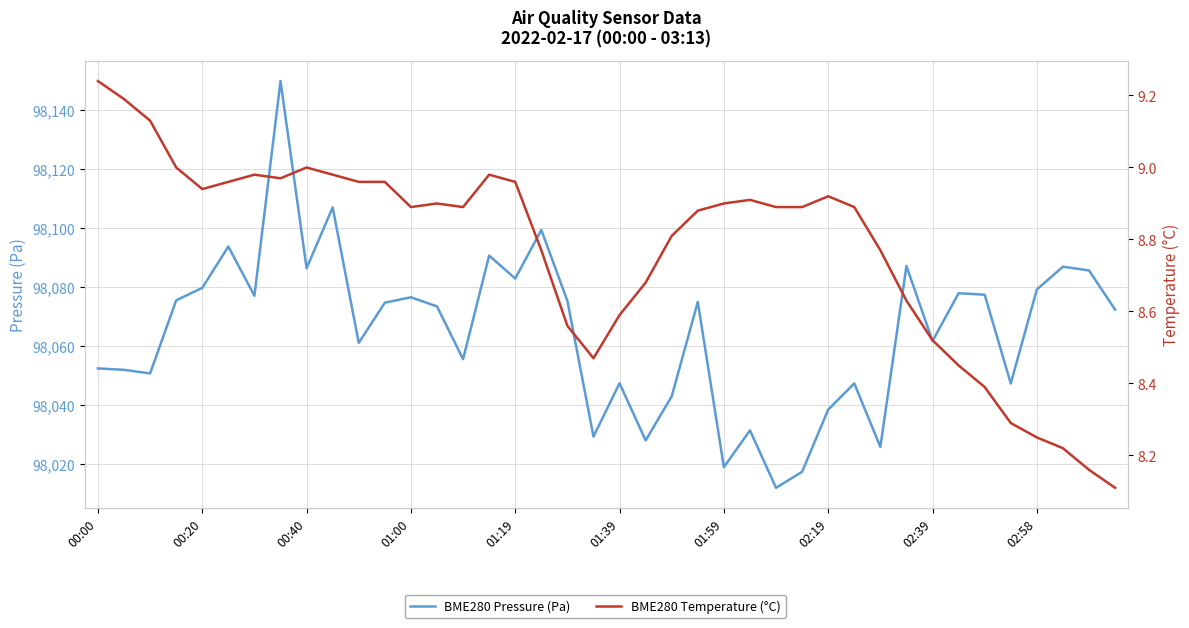

Rank the series by their average value, from lowest to highest.

BME280 Temperature (°C), BME280 Pressure (Pa)